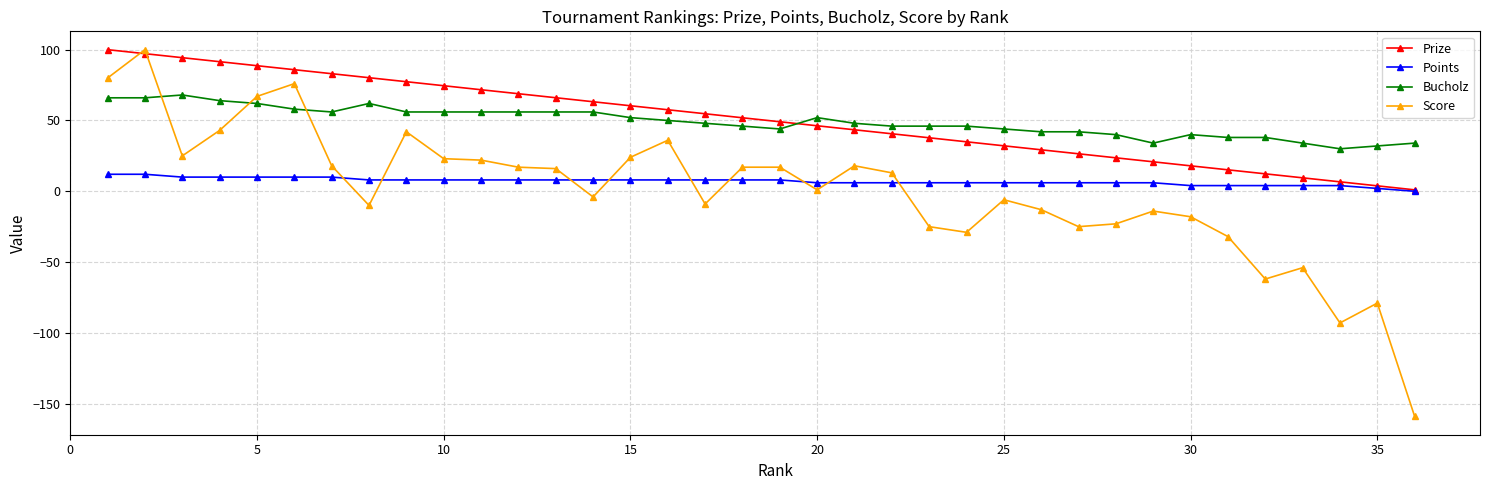

Which series has the widest spread of values?

Score